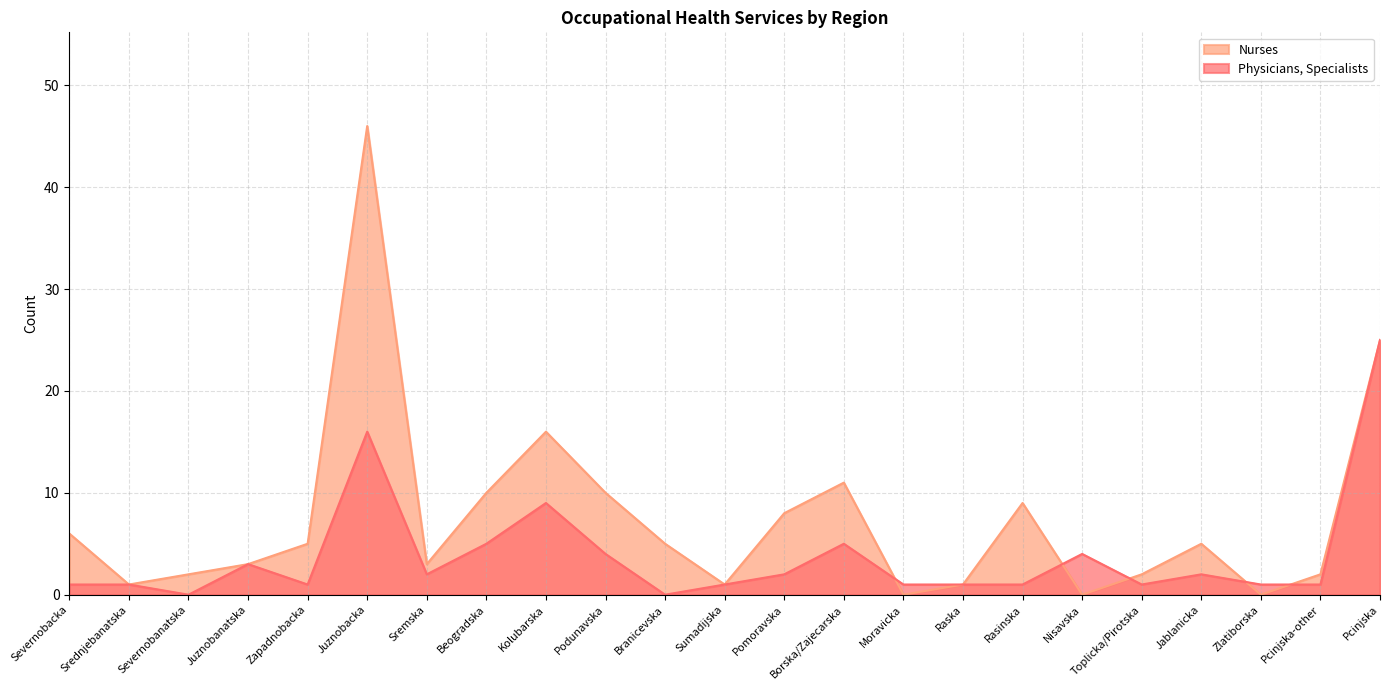

The Nurses series shows 11 at Borska/Zajecarska. True or false?

True